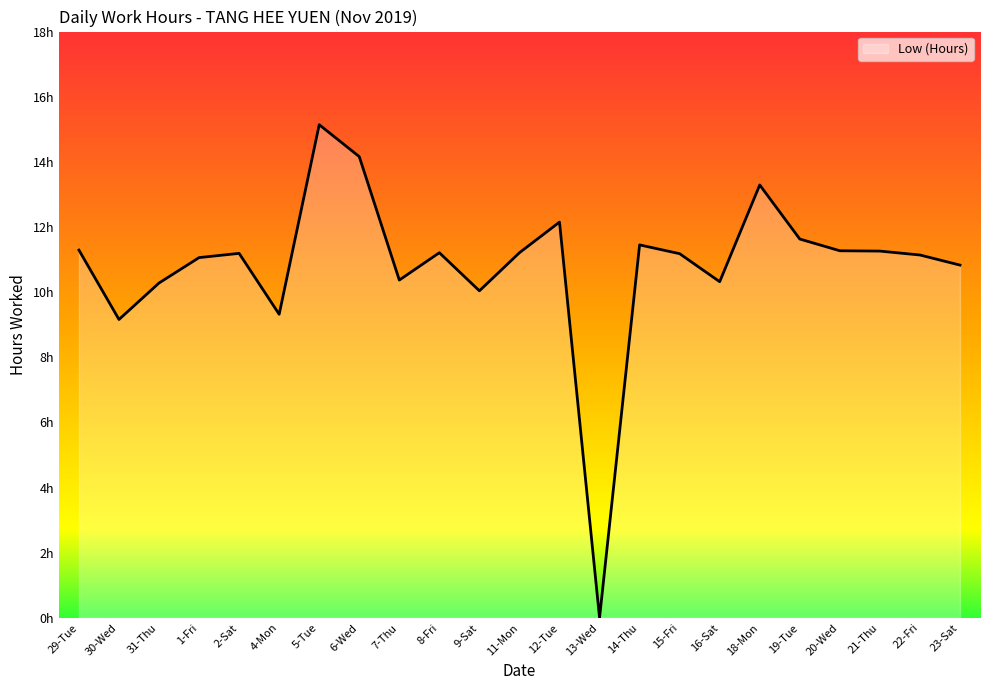

The chart shows a value of 11.6 at 19-Tue. True or false?

True